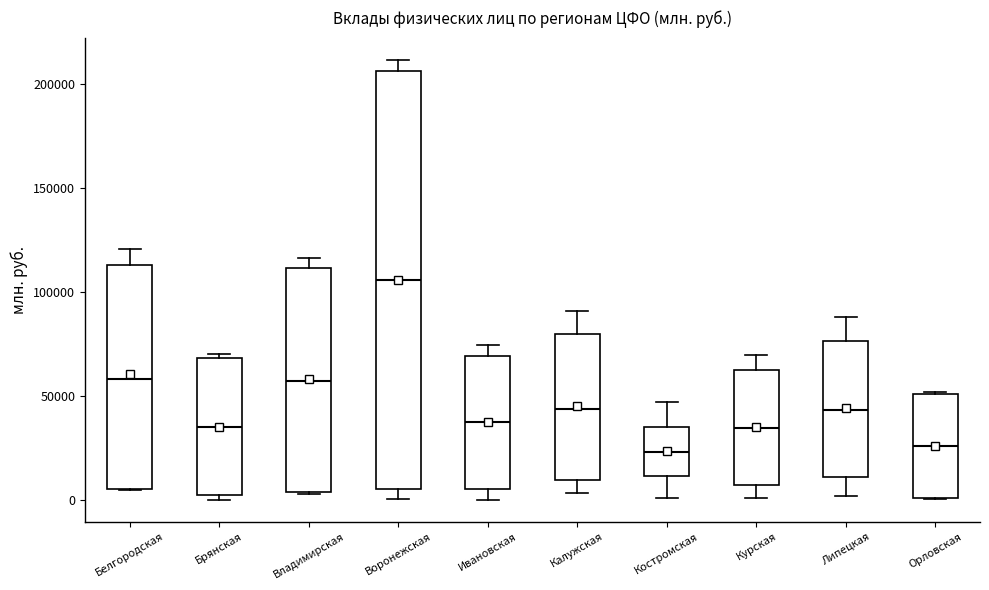

Reading left to right, read every box against the y-axis: the position of its median line, the range the box covers, and the ends of its whiskers. The values are not printed on the chart, so give them approximately, as read against the axis.

Белгородская: median 60000, box 5000 to 115000, whiskers 5000 to 120000
Брянская: median 35000, box 0 to 70000, whiskers 0 (just below the box's lower edge) to 70000 (just above the box's upper edge)
Владимирская: median 55000, box 5000 to 110000, whiskers 5000 to 115000
Воронежская: median 105000, box 5000 to 205000, whiskers 0 to 210000
Ивановская: median 35000, box 5000 to 70000, whiskers 0 to 75000
Калужская: median 45000, box 10000 to 80000, whiskers 5000 to 90000
Костромская: median 25000, box 10000 to 35000, whiskers 0 to 45000
Курская: median 35000, box 5000 to 60000, whiskers 0 to 70000
Липецкая: median 45000, box 10000 to 75000, whiskers 0 to 90000
Орловская: median 25000, box 0 to 50000, whiskers 0 to 50000